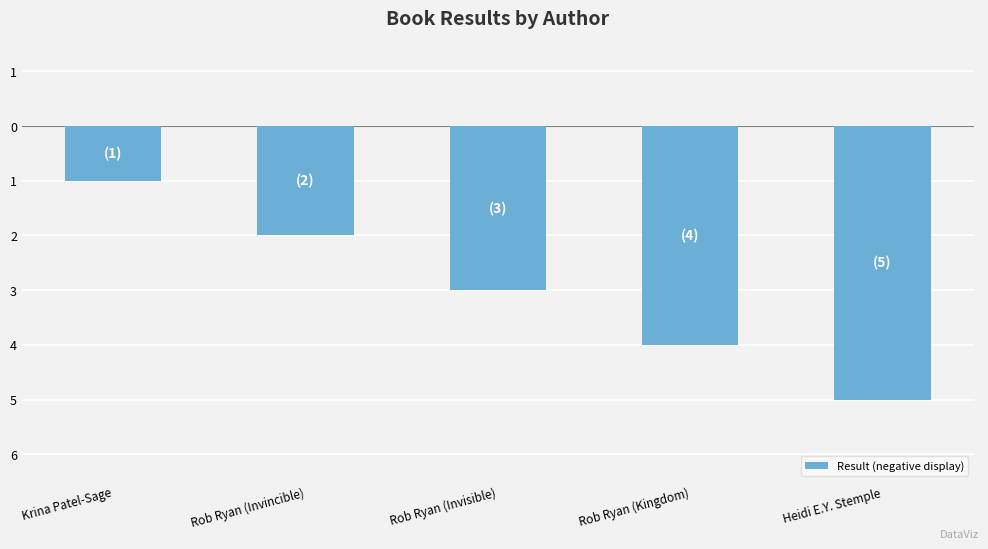

Count the values in the range -4 to -2.

3